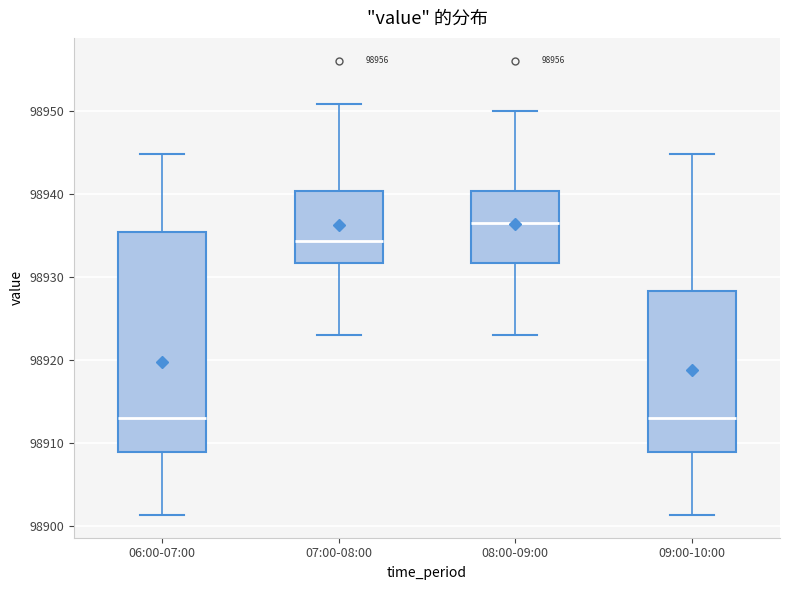

Reading left to right, read every box against the y-axis: the position of its median line, the range the box covers, and the ends of its whiskers. The values are not printed on the chart, so give them approximately, as read against the axis.

06:00-07:00: median 98913, box 98909 to 98935, whiskers 98901 to 98945
07:00-08:00: median 98934, box 98932 to 98940, whiskers 98923 to 98951
08:00-09:00: median 98936, box 98932 to 98940, whiskers 98923 to 98950
09:00-10:00: median 98913, box 98909 to 98928, whiskers 98901 to 98945